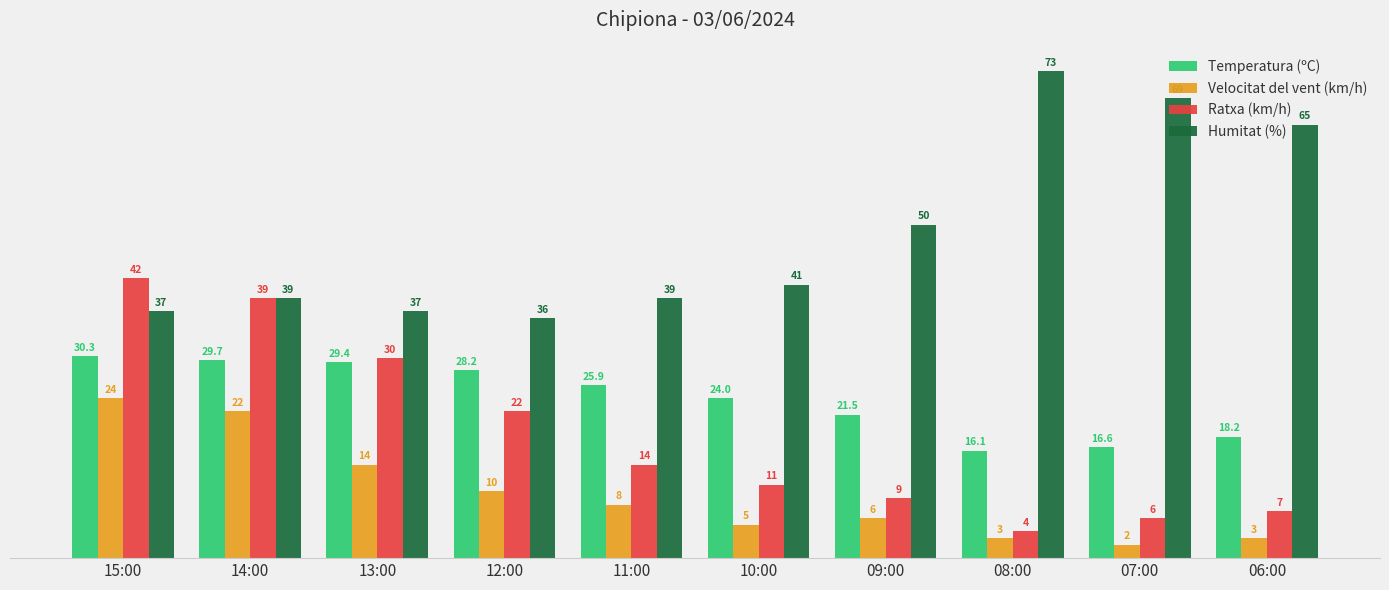

At 09:00, list the series in order from largest to smallest.

Humitat (%), Temperatura (ºC), Ratxa (km/h), Velocitat del vent (km/h)